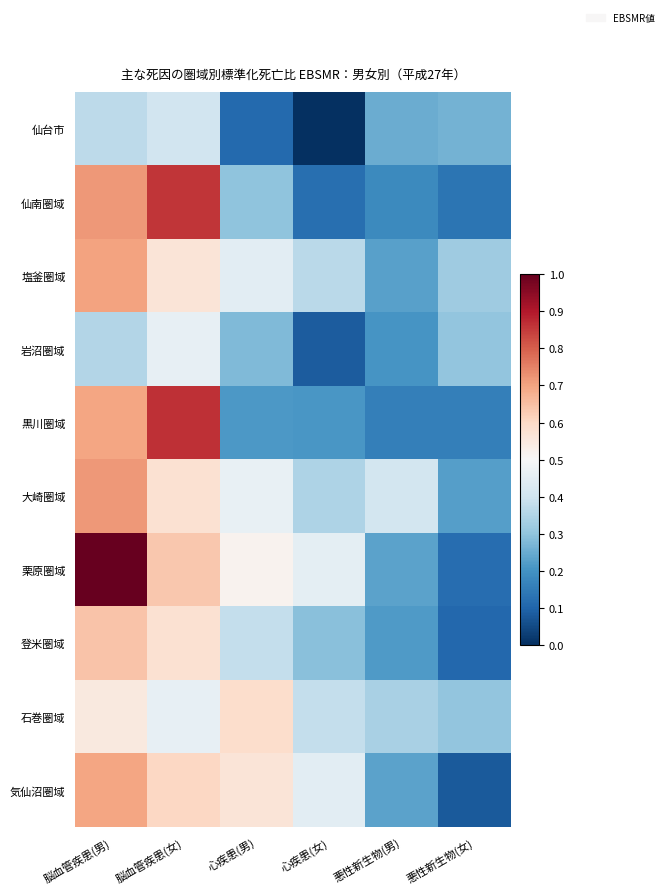

Rank the series by their maximum value, from highest to lowest.

栗原圏域, 黒川圏域, 仙南圏域, 大崎圏域, 塩釜圏域, 気仙沼圏域, 登米圏域, 石巻圏域, 岩沼圏域, 仙台市